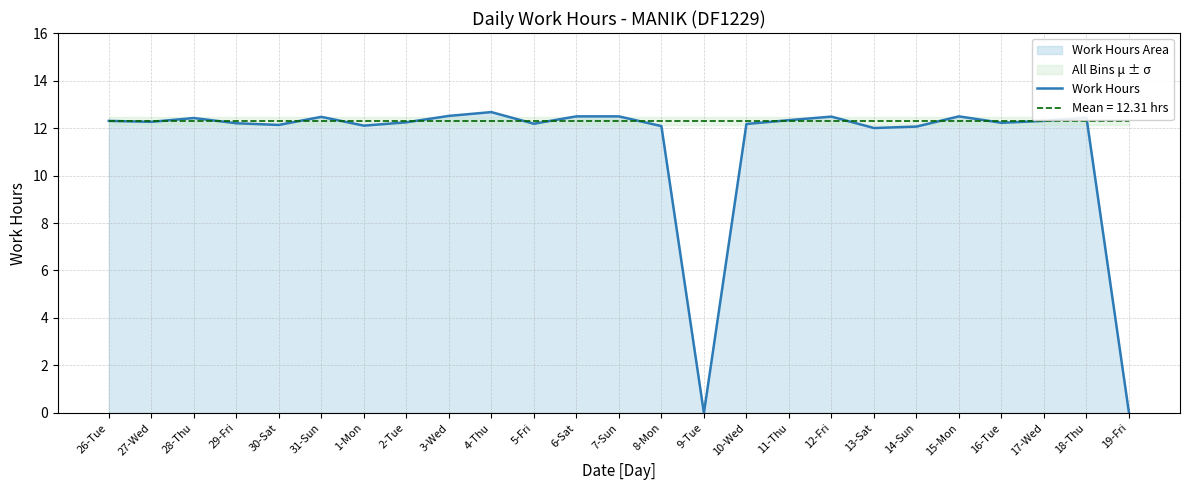

List the labels in order of value, smallest first.

9-Tue, 19-Fri, 13-Sat, 14-Sun, 8-Mon, 1-Mon, 30-Sat, 10-Wed, 5-Fri, 29-Fri, 16-Tue, 2-Tue, 27-Wed, 26-Tue, 17-Wed, 11-Thu, 28-Thu, 18-Thu, 31-Sun, 12-Fri, 6-Sat, 7-Sun, 15-Mon, 3-Wed, 4-Thu